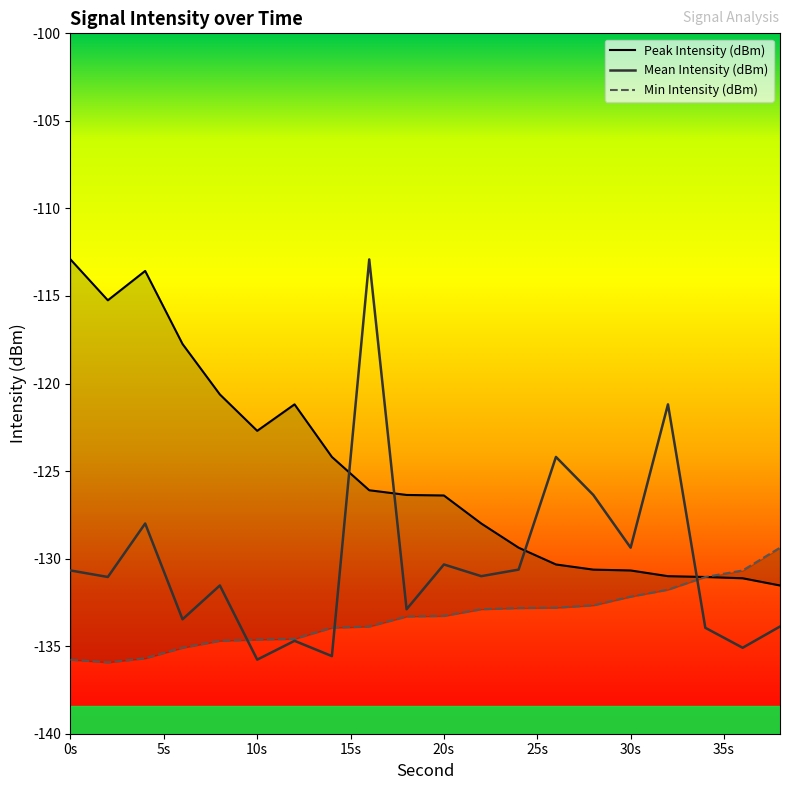

Reading left to right, list all the values displayed in this chart.

Mean Intensity (dBm): -130.7	-131.0	-128.0	-133.5	-131.5	-135.8	-134.7	-135.6	-112.9	-132.9	-130.3	-131.0	-130.6	-124.2	-126.4	-129.4	-121.2	-134.0	-135.1	-133.9
Peak Intensity (dBm): -112.9	-115.2	-113.6	-117.7	-120.6	-122.7	-121.2	-124.2	-126.1	-126.4	-126.4	-128.0	-129.4	-130.3	-130.6	-130.7	-131.0	-131.0	-131.1	-131.5
Min Intensity (dBm): -135.8	-135.9	-135.7	-135.1	-134.7	-134.6	-134.6	-134.0	-133.9	-133.3	-133.3	-132.9	-132.8	-132.8	-132.7	-132.2	-131.8	-131.0	-130.7	-129.4